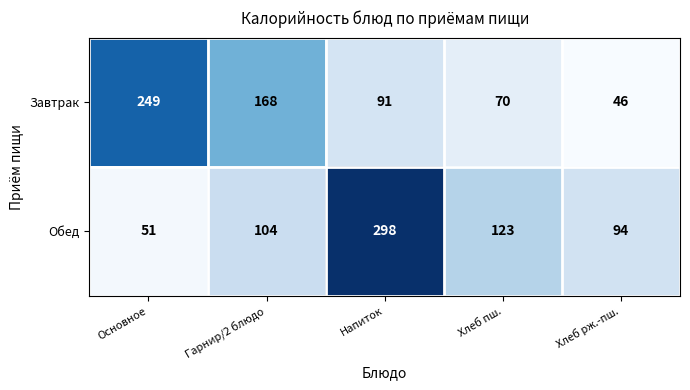

What is the difference between the maximum and minimum values in the Обед series?

247